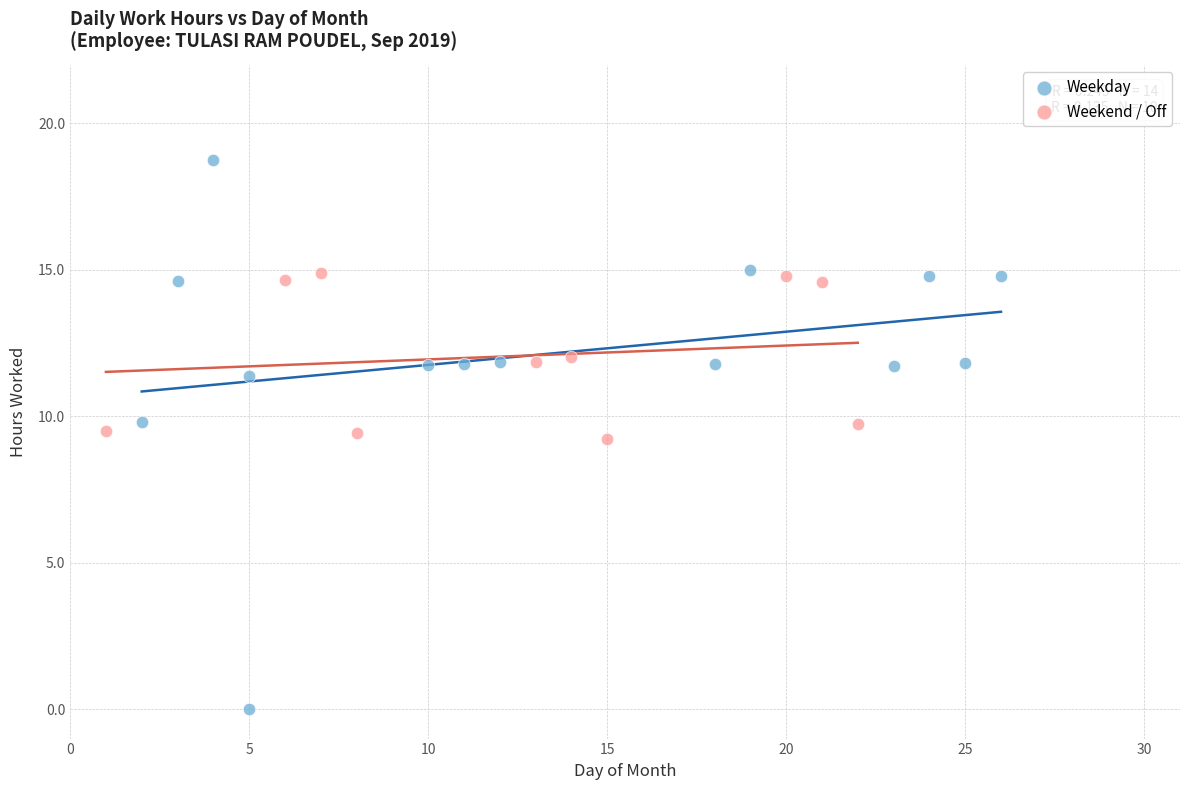

Which series reaches the maximum Y coordinate?

Weekday